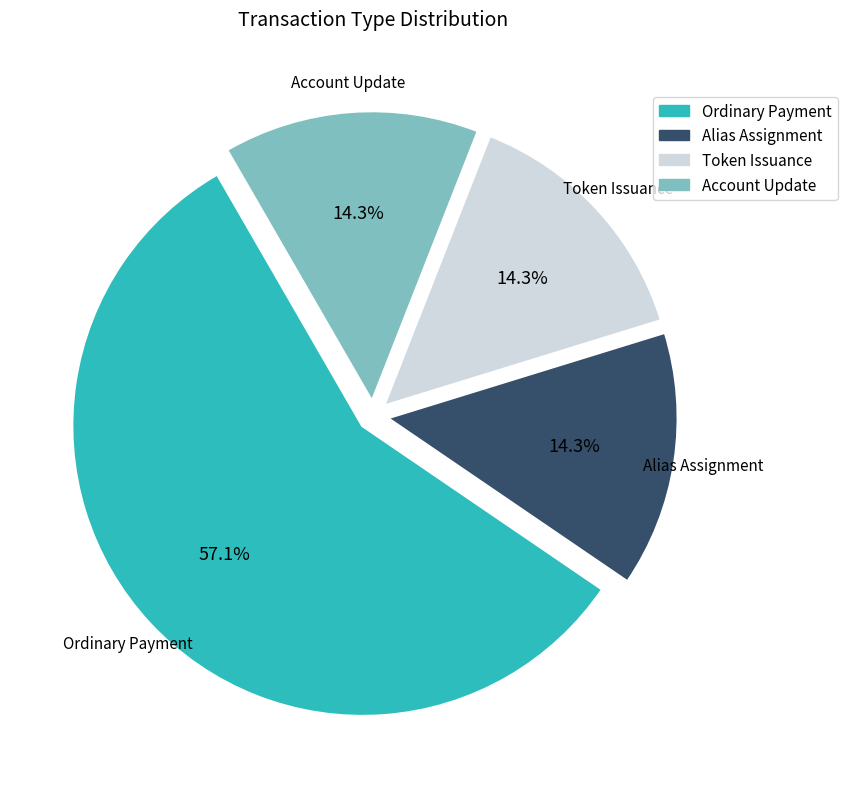

What percentage is the Ordinary Payment slice, to the nearest percent?

57%